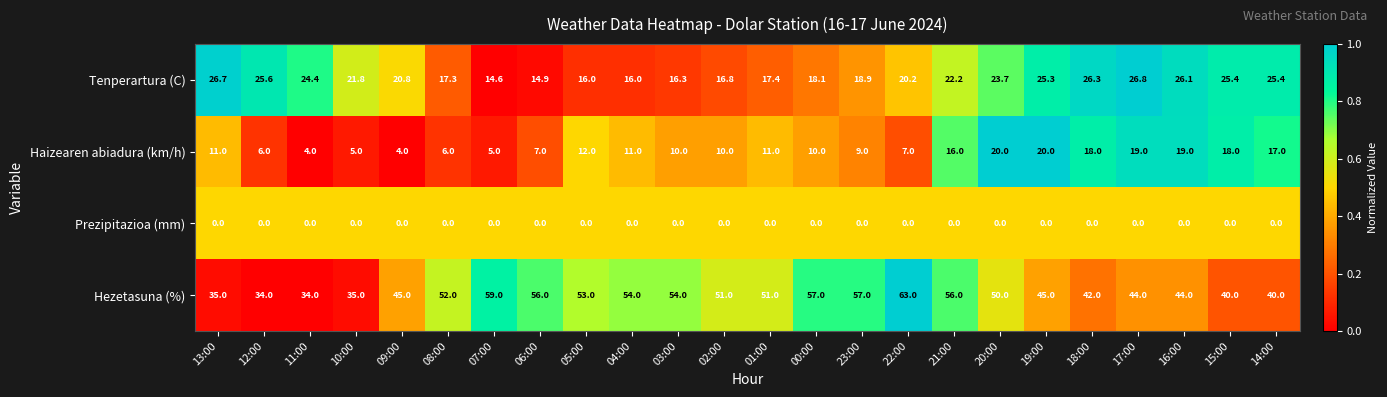

What is the difference between the highest and lowest values at 04:00?

54.0